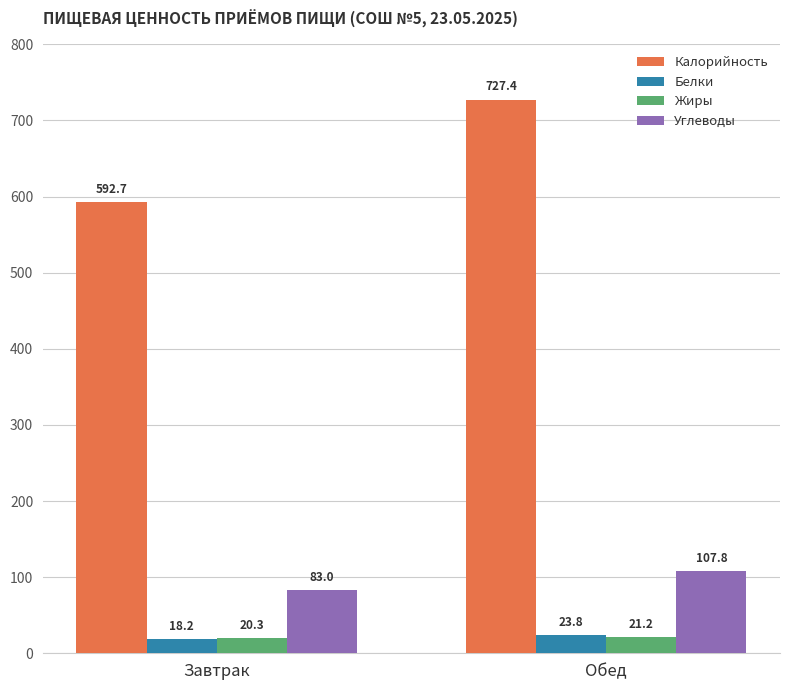

Reading left to right, transcribe all the data shown in this chart.

Калорийность: 592.7	727.4
Белки: 18.2	23.8
Жиры: 20.3	21.2
Углеводы: 83.0	107.8